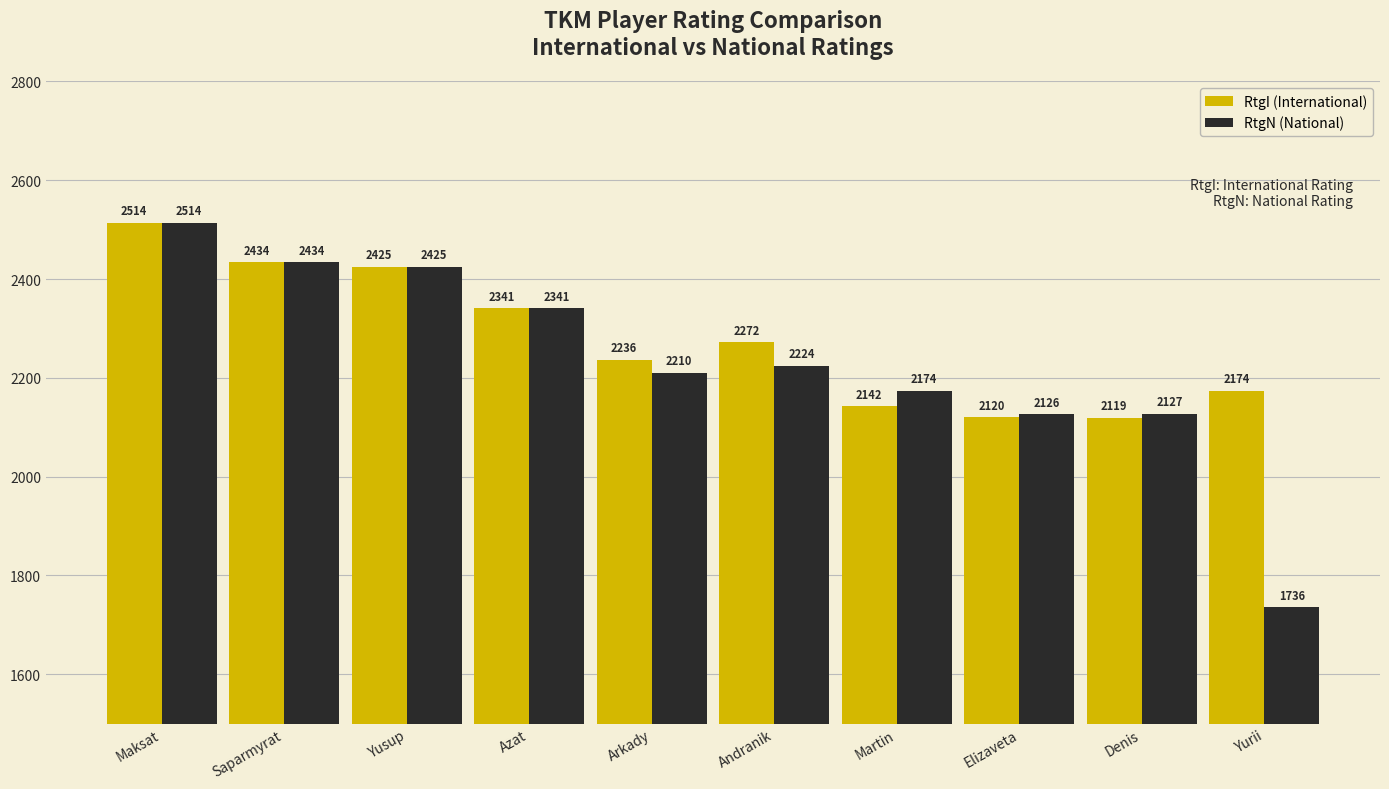

What is the label of the 6th bar from the left?

Andranik